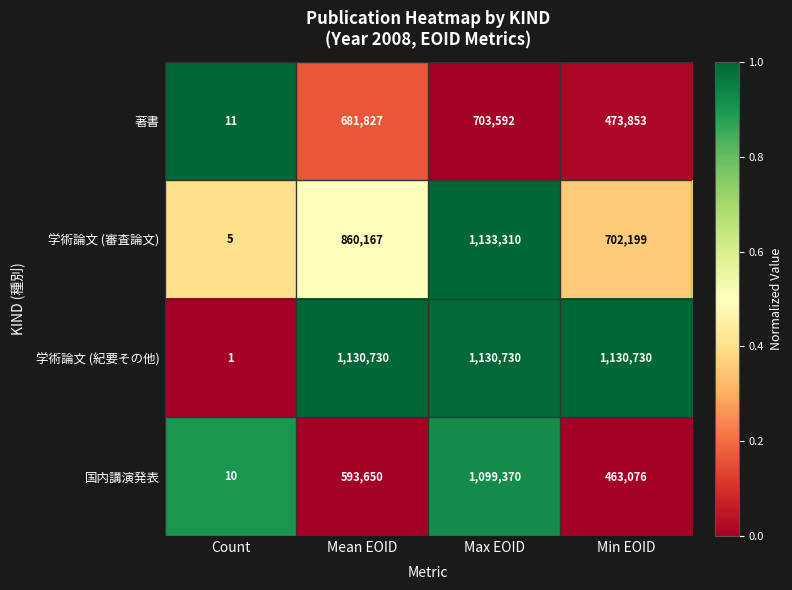

Reading right to left, extract all data points from this chart.

著書: 473853	703592	681827	11
学術論文 (審査論文): 702199	1133310	860167	5
学術論文 (紀要その他): 1130730	1130730	1130730	1
国内講演発表: 463076	1099370	593650	10